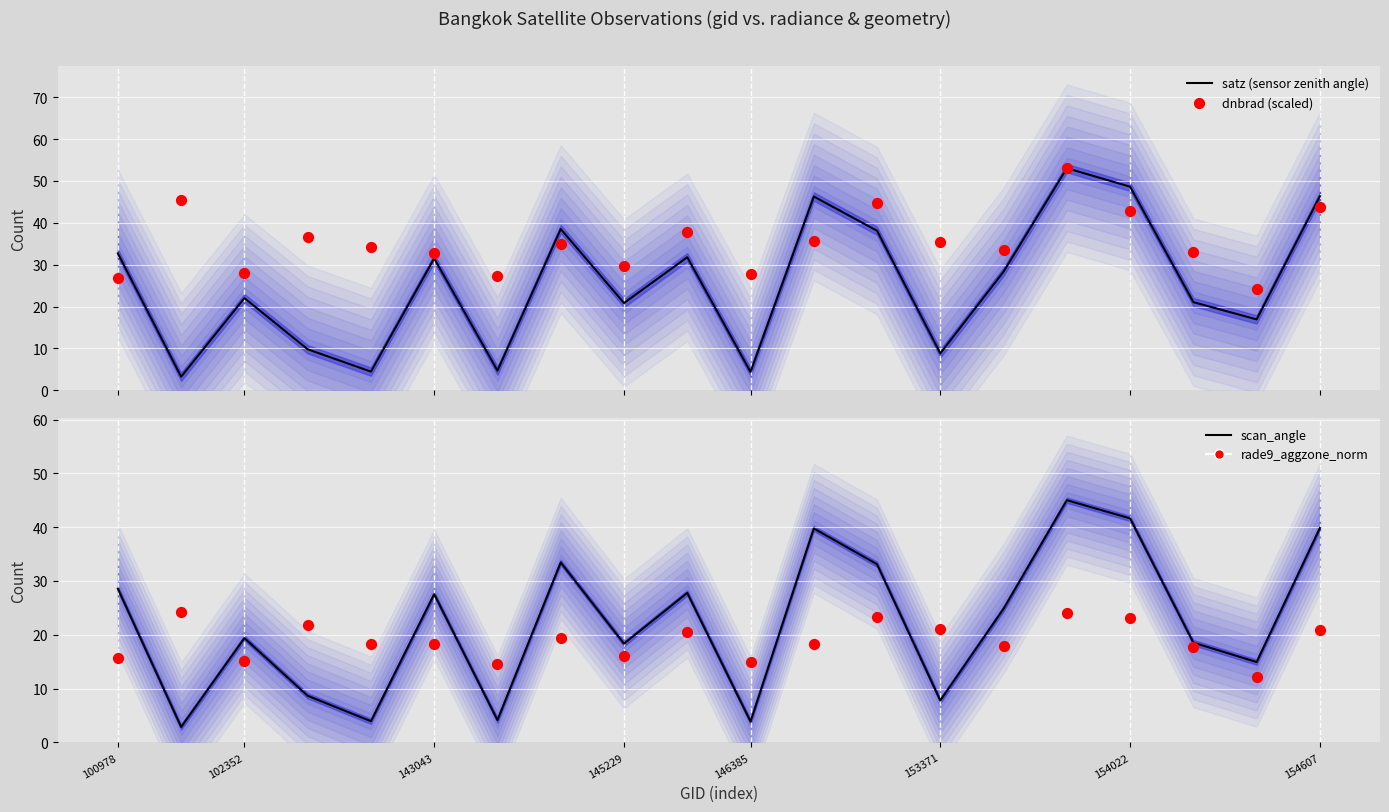

At which category is the sum across all series the highest?

15